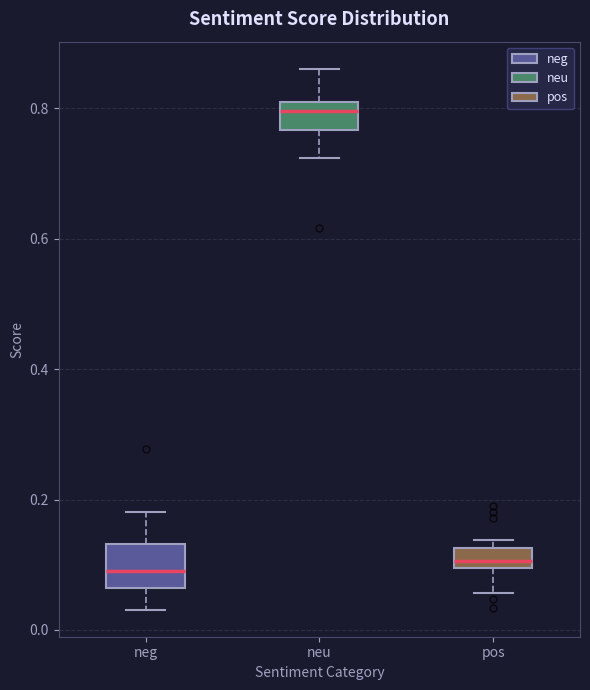

Reading left to right, transcribe this box plot: for each box, give where its median line is, the range the box spans, and where its two whiskers end, as read against the y-axis. The values are not printed on the chart, so give them approximately, as read against the axis.

neg: median 0.10, box 0.06 to 0.14, whiskers 0.04 to 0.18
neu: median 0.80 (just below the box's upper edge), box 0.76 to 0.80, whiskers 0.72 to 0.86
pos: median 0.10 (inside the box), box 0.10 to 0.12, whiskers 0.06 to 0.14